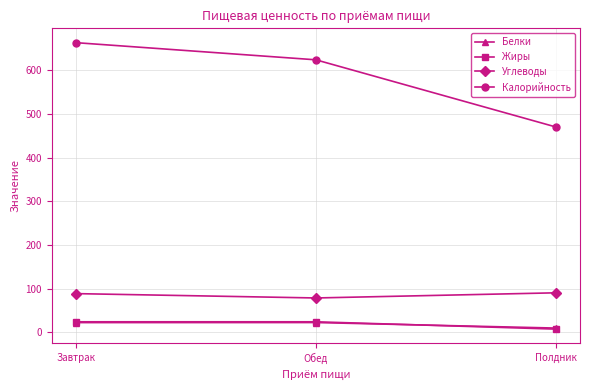

What is the total value across all series at Завтрак?

799.3